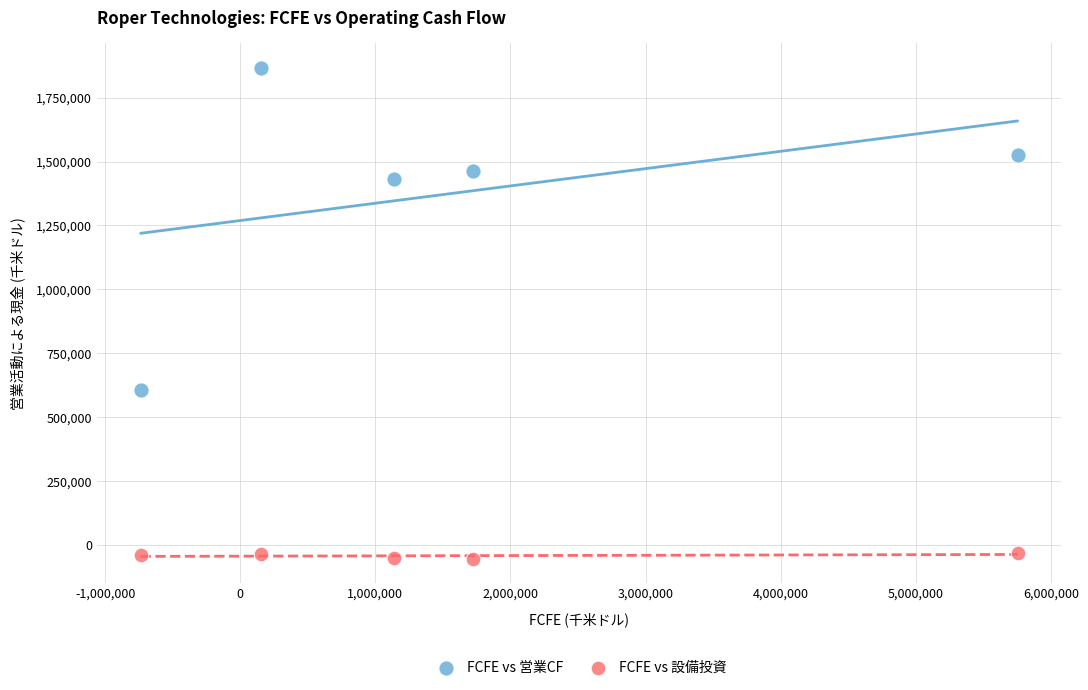

What are all the series names shown in the legend?

FCFE vs 営業CF, FCFE vs 設備投資